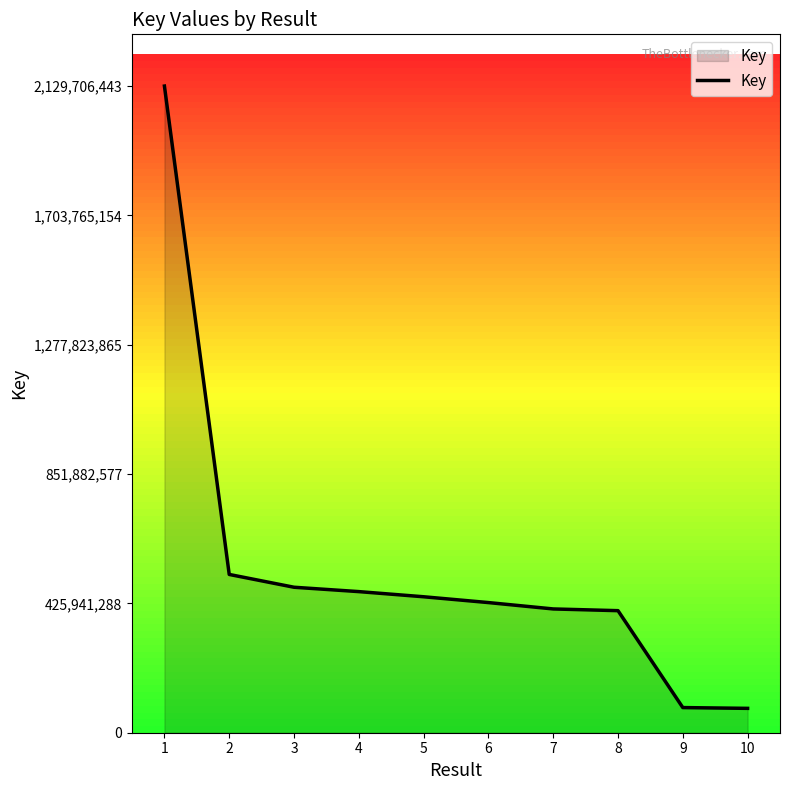

What is the change in value from 5 to 9?

-364946737